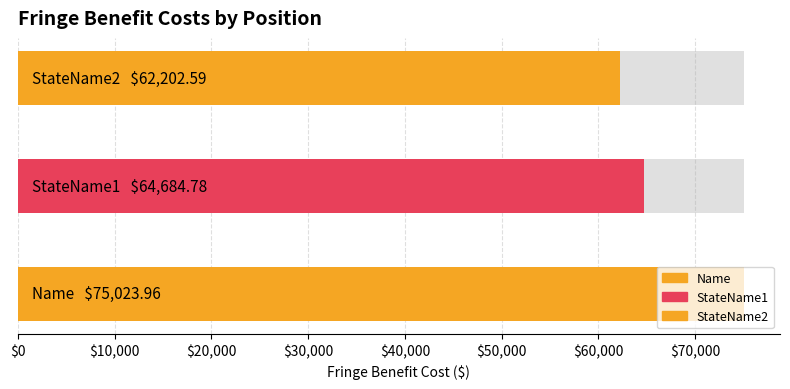

Does the chart contain stacked bars?

No